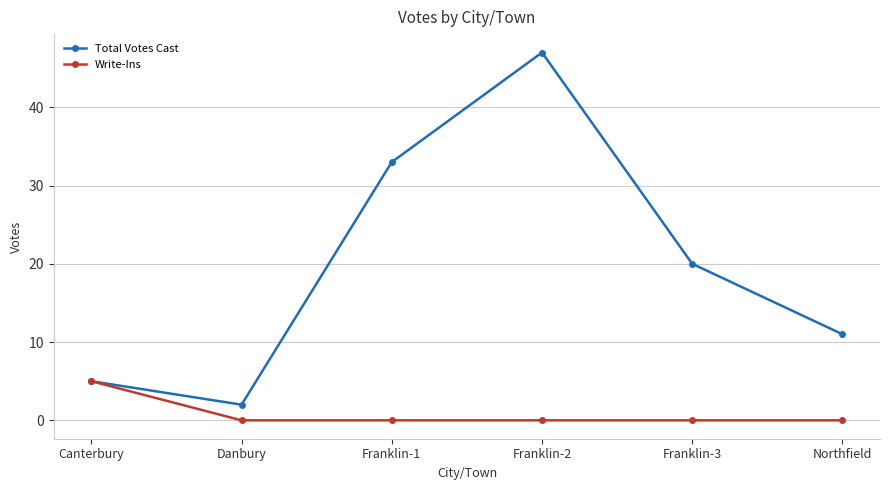

True or false: Total Votes Cast has a value of 7 at Canterbury.

False